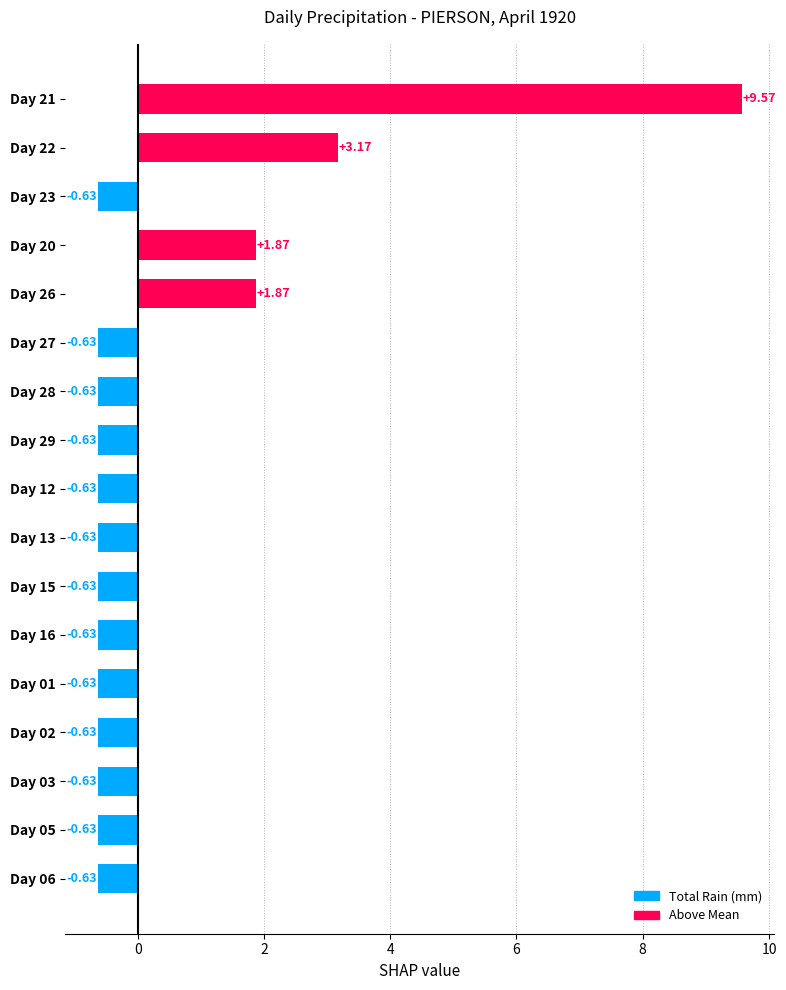

What is the average value?

0.5